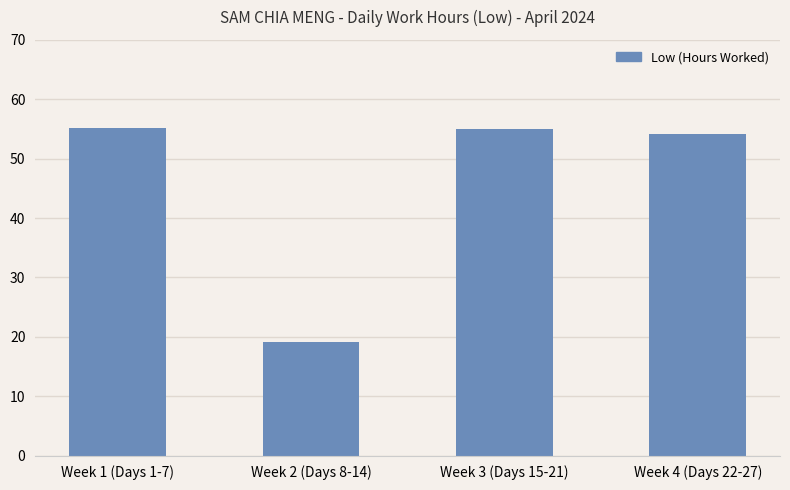

True or false: the data shows 19.2 at Week 2 (Days 8-14).

True